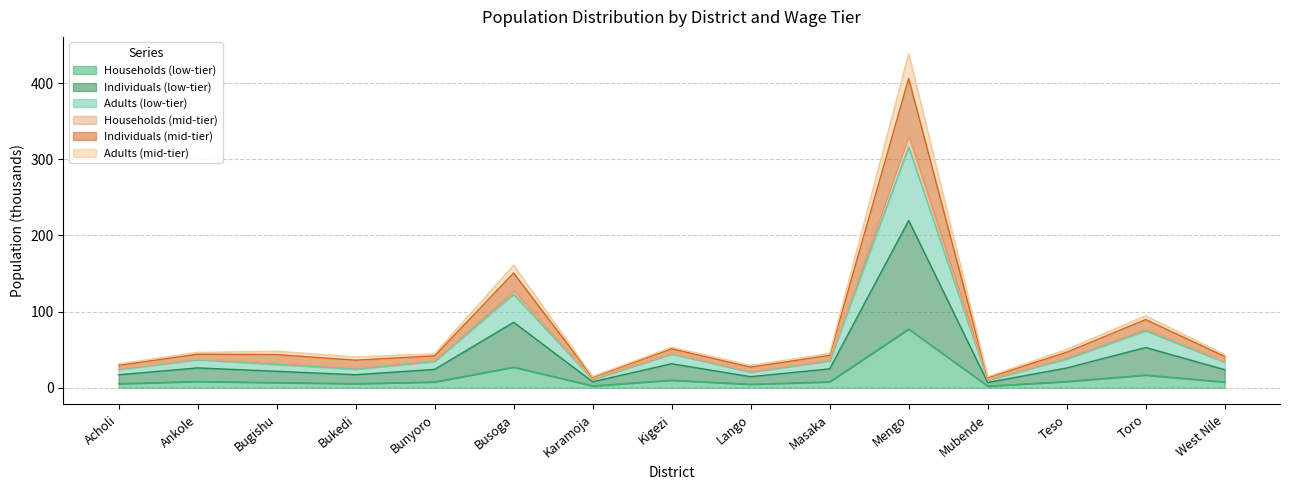

Which category has the highest value in the Households (low-tier) series?

Mengo